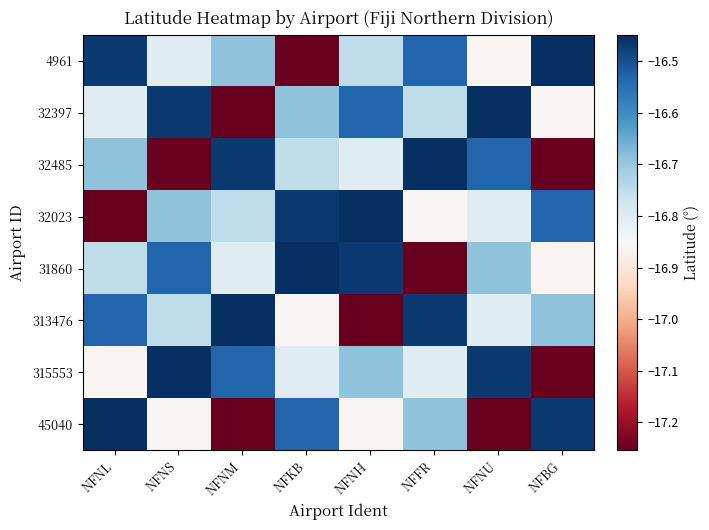

Which category has the lowest value across all series?

NFKB